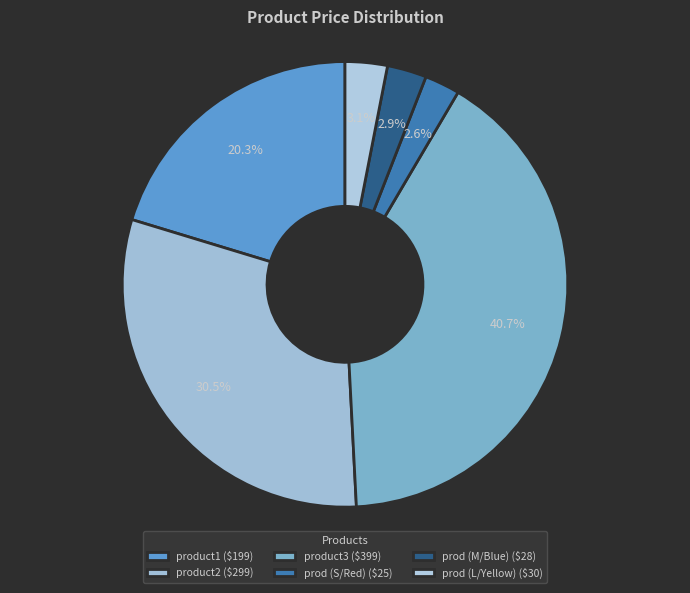

Which slice is the largest?

product3